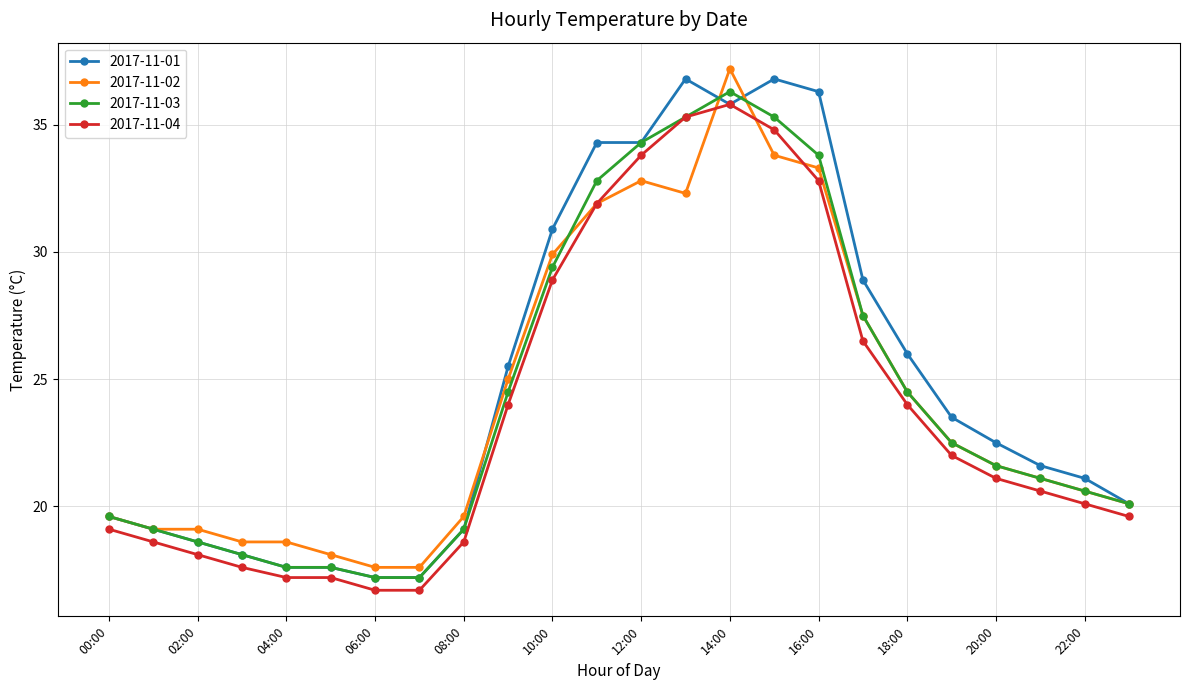

True or false: 2017-11-03 has more than 0 interior local peaks.

True